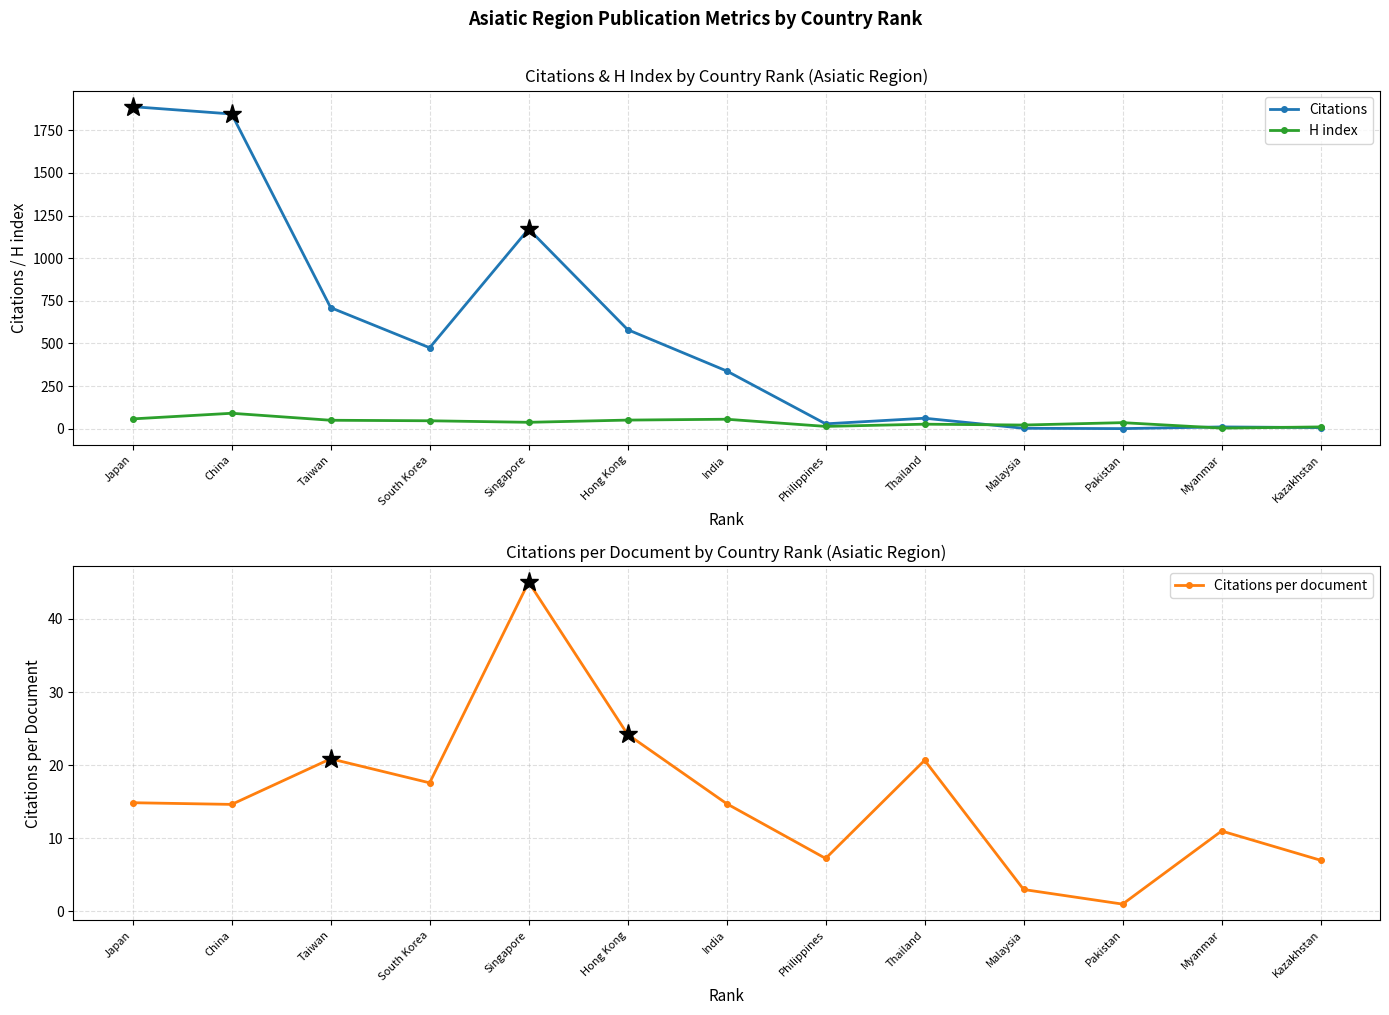

At which category is the sum across all series the highest?

Japan